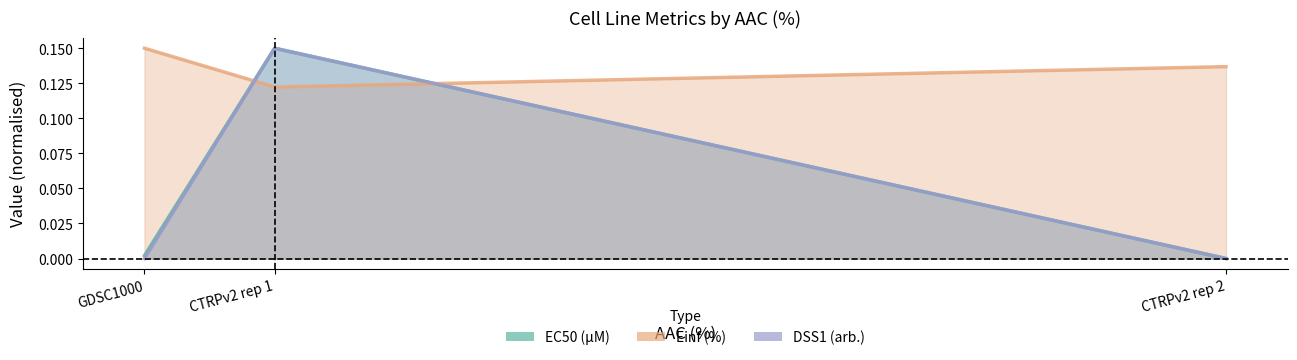

What are all the series names shown in the legend?

EC50 (µM), Einf (%), DSS1 (arb.)